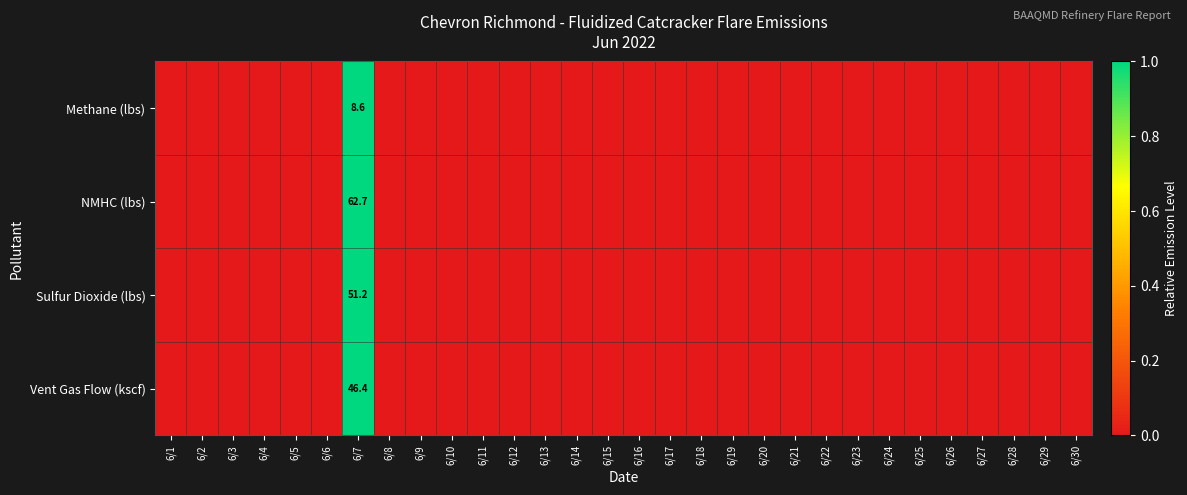

Is it true that Methane (lbs) equals 0 at 6/9?

True